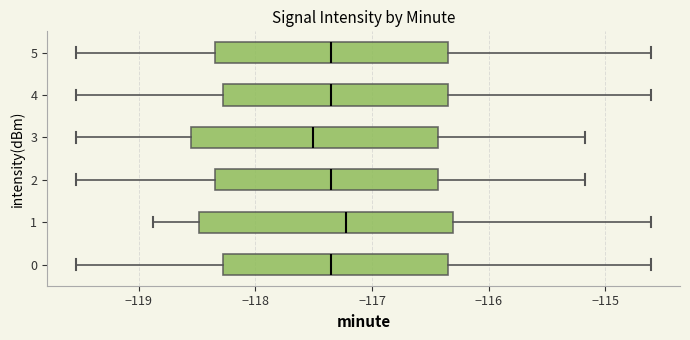

Where does the right whisker of the box at y = 1 end on the x-axis? The values are not printed on the chart, so give them approximately, as read against the axis.

-114.6